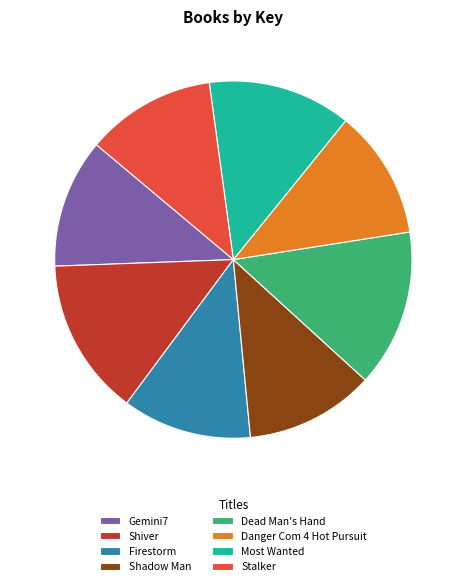

Is Dead Man's Hand the majority of the pie?

No